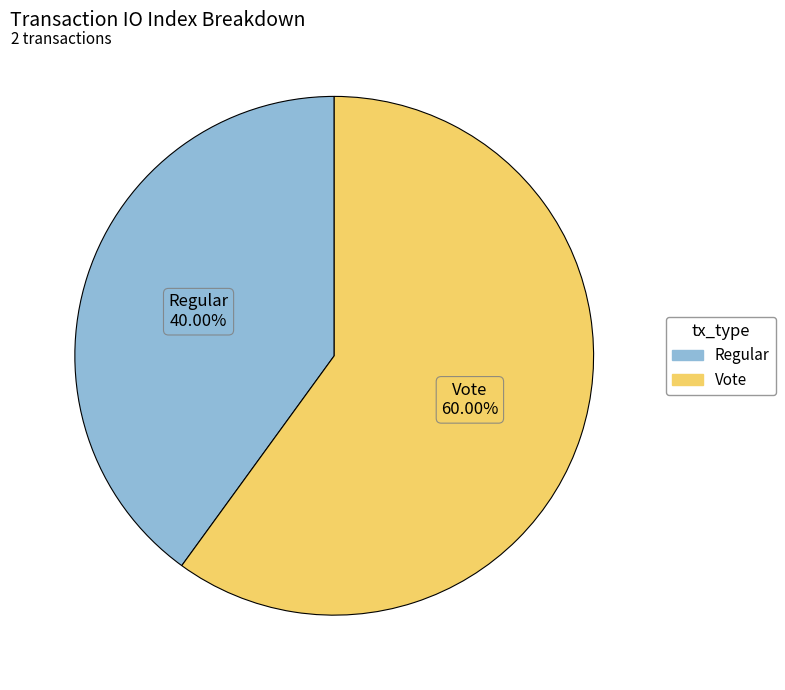

Is there any slice that represents more than half of the pie?

Yes